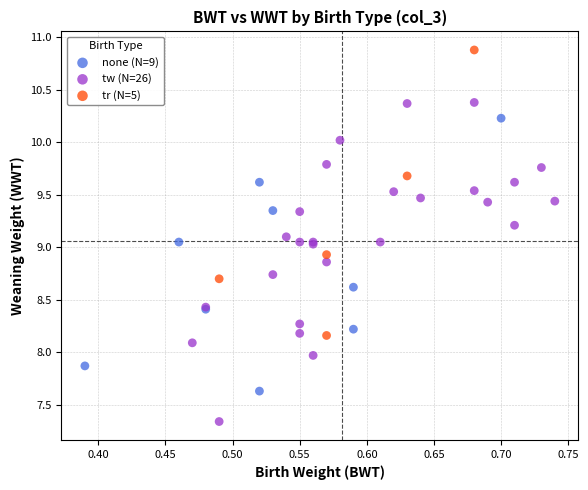

Which series has the widest spread of Y values?

tw (N=26)